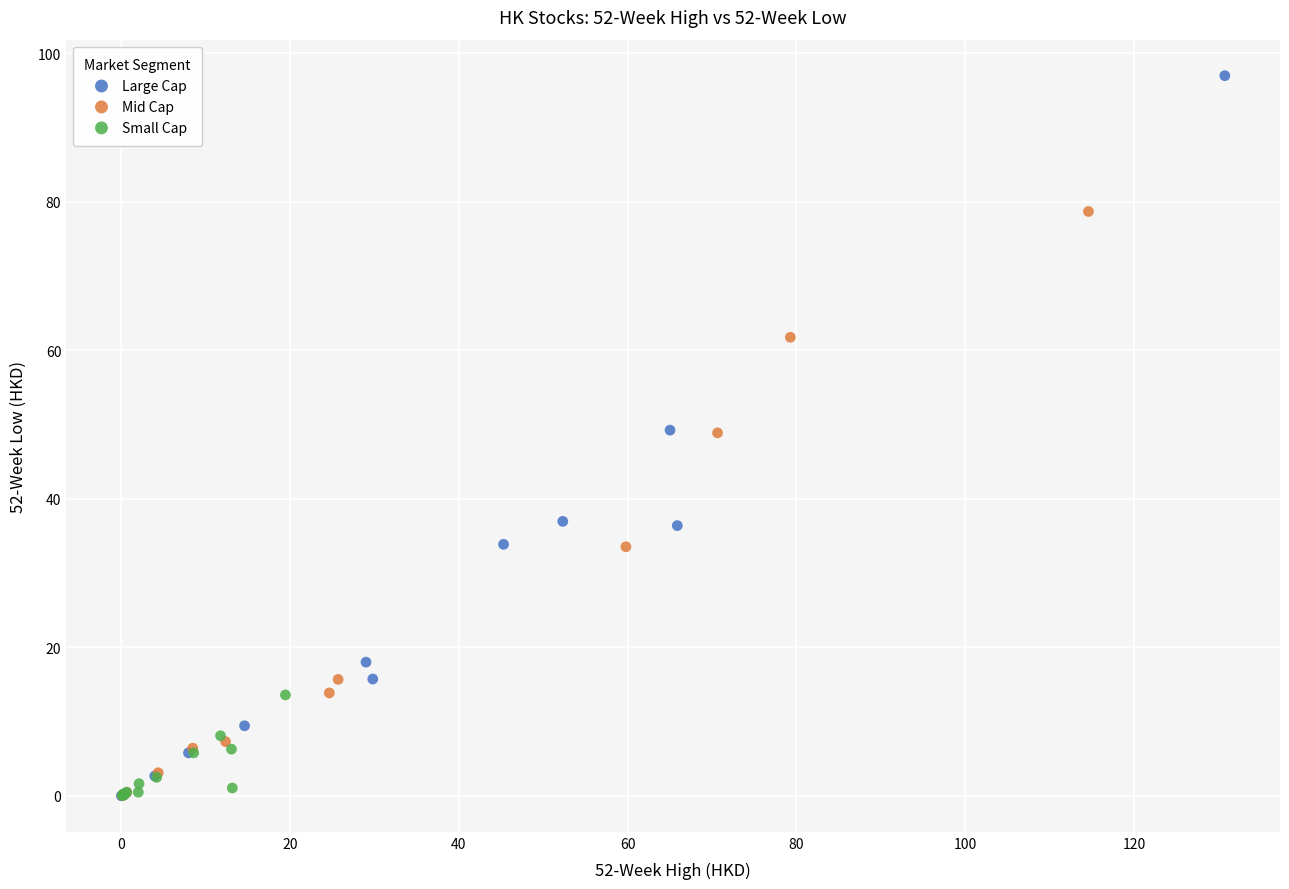

Which series contains the highest Y value?

Large Cap